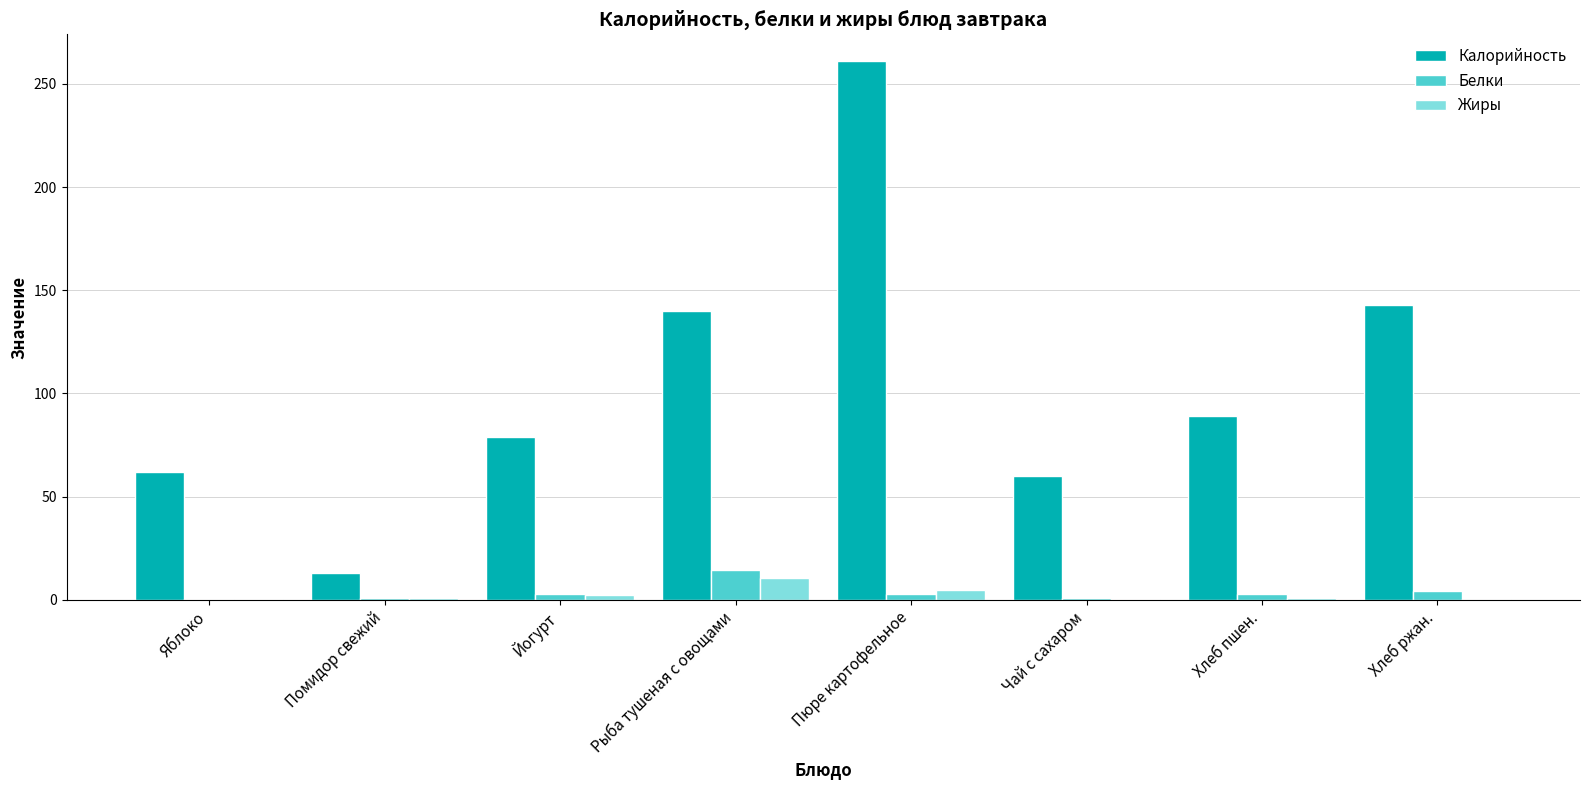

Are the bars horizontal?

No